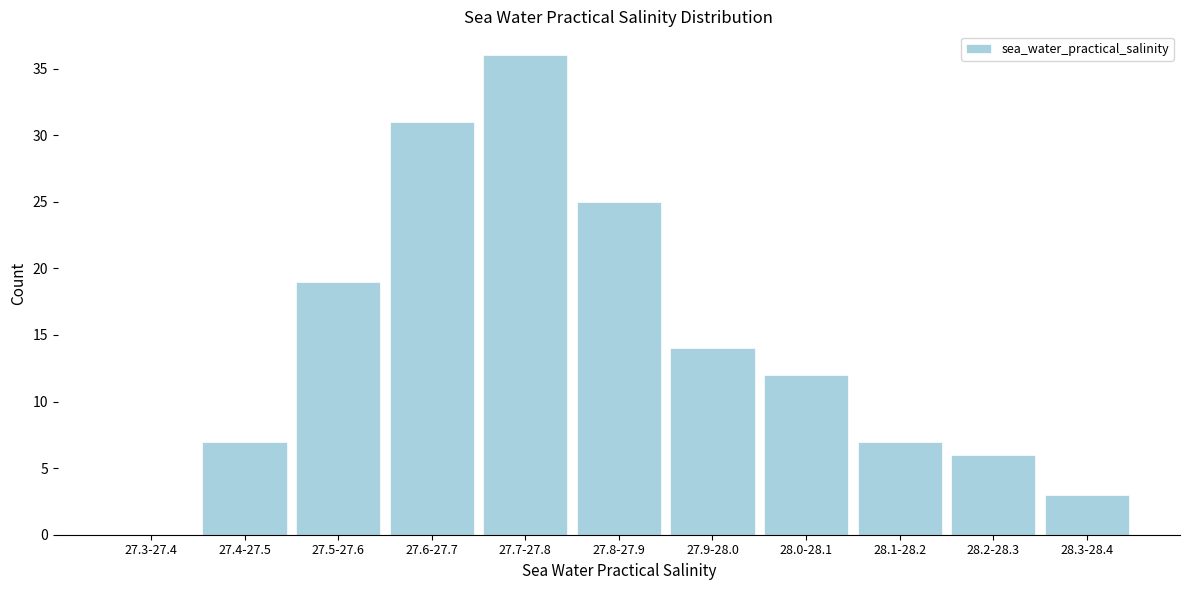

Reading left to right, what are all the values shown in this chart?

27.3-27.4=0	27.4-27.5=7	27.5-27.6=19	27.6-27.7=31	27.7-27.8=36	27.8-27.9=25	27.9-28.0=14	28.0-28.1=12	28.1-28.2=7	28.2-28.3=6	28.3-28.4=3